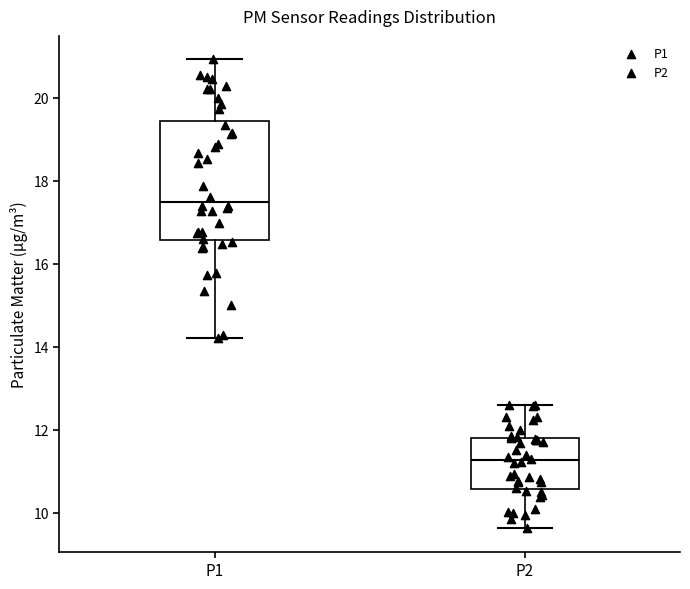

Reading left to right, read every box against the y-axis: the position of its median line, the range the box covers, and the ends of its whiskers. The values are not printed on the chart, so give them approximately, as read against the axis.

P1: median 17.4, box 16.6 to 19.4, whiskers 14.2 to 21.0
P2: median 11.2, box 10.6 to 11.8, whiskers 9.6 to 12.6